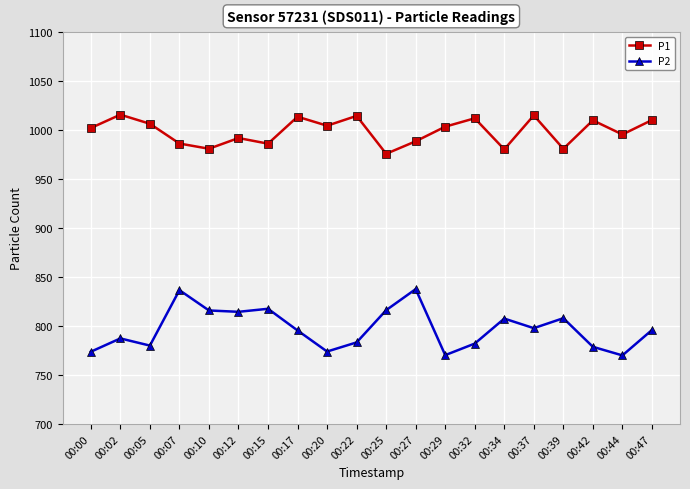

How many values in the P1 series exceed 1003?

10